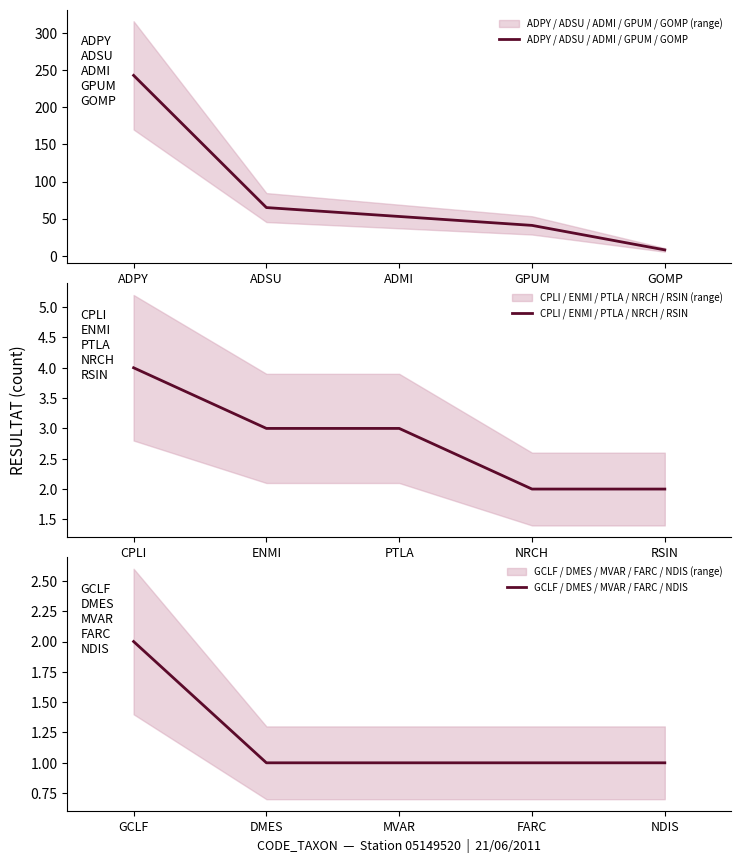

True or false: CPLI / ENMI / PTLA / NRCH / RSIN has a value of 2 at PTLA.

False